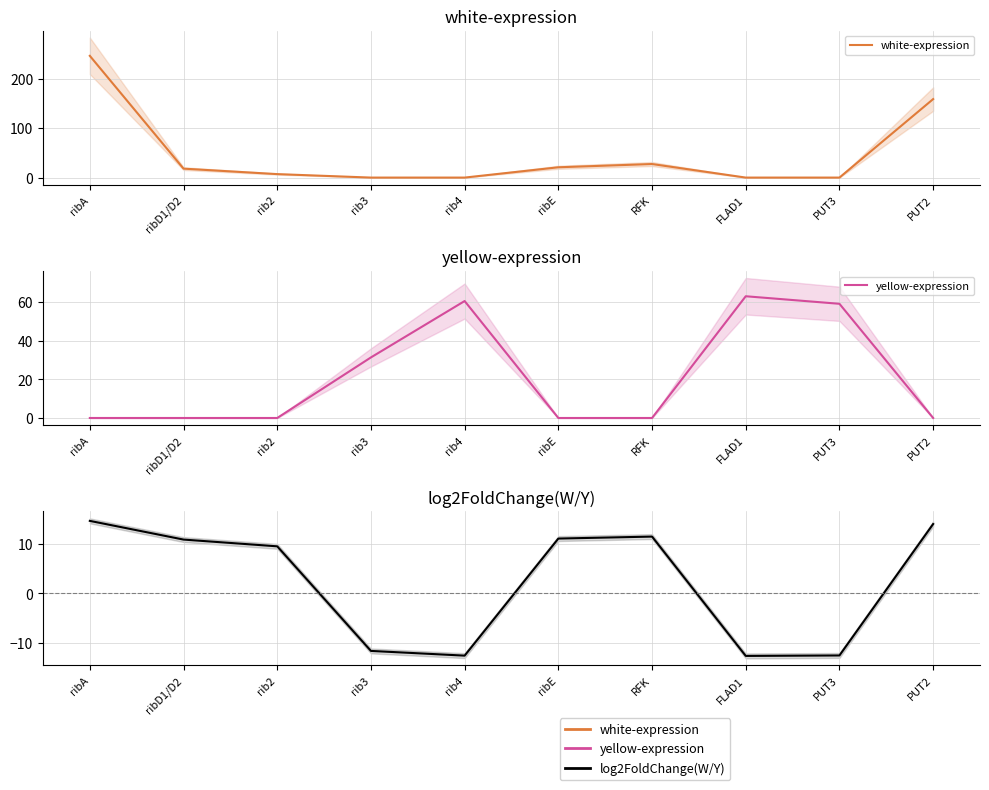

What position from the left is ribA?

1